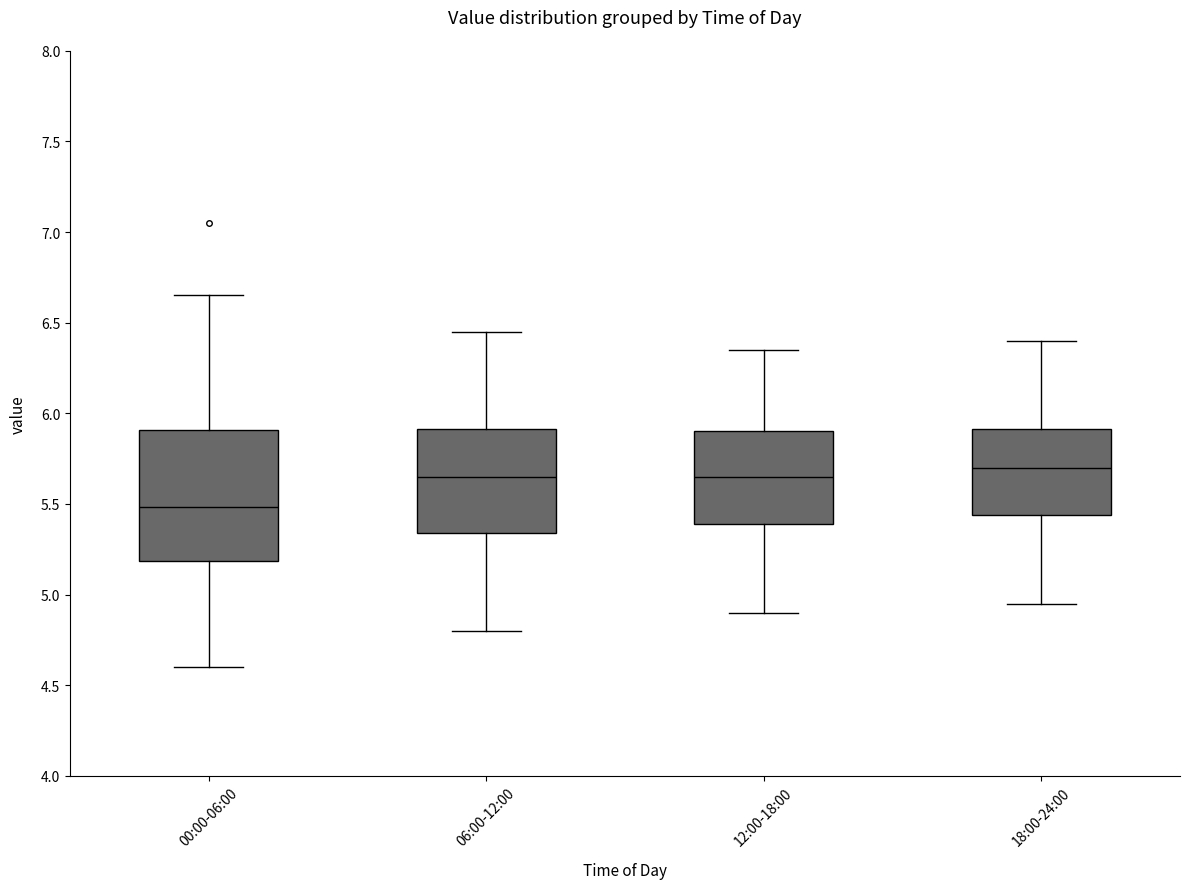

Comparing the boxes themselves (not the whiskers), which one is the tallest?

00:00-06:00